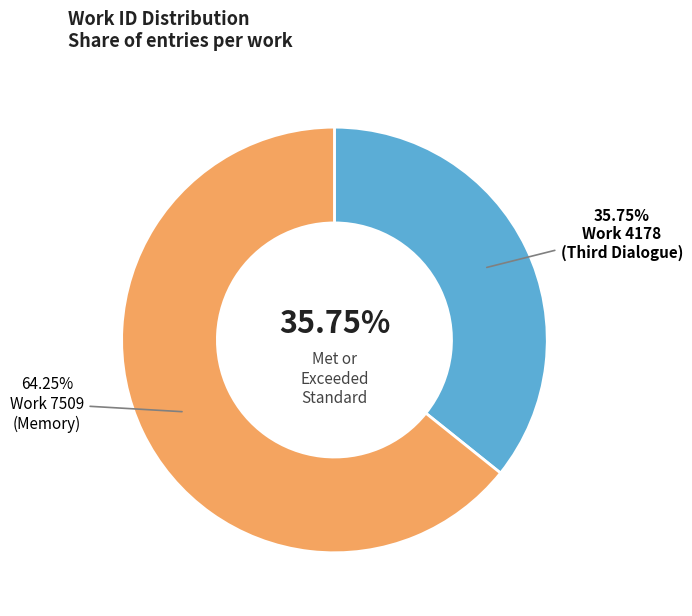

What is the smallest slice in the pie chart?

Work 4178
(Third Dialogue)